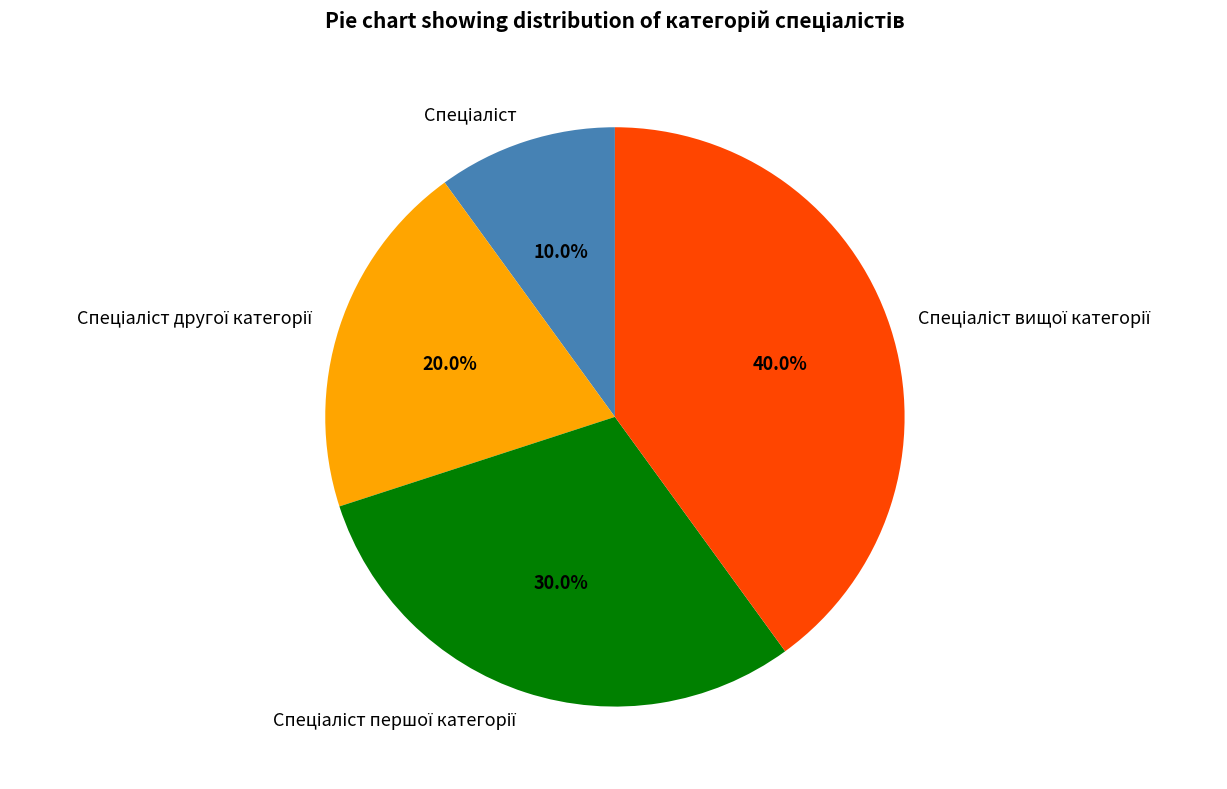

Is there a majority slice in this chart?

No